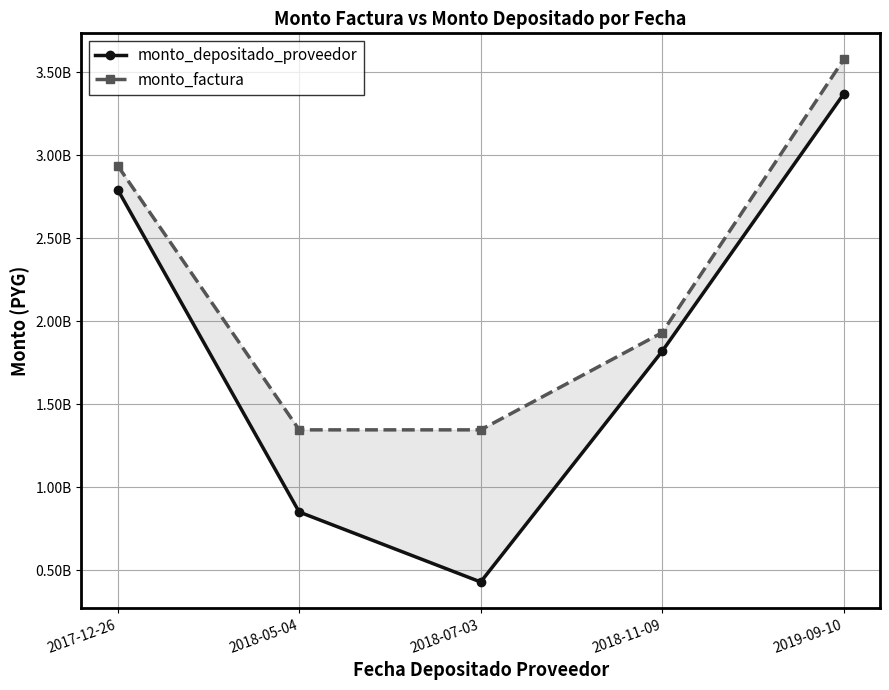

What position from the right is 2018-07-03?

3